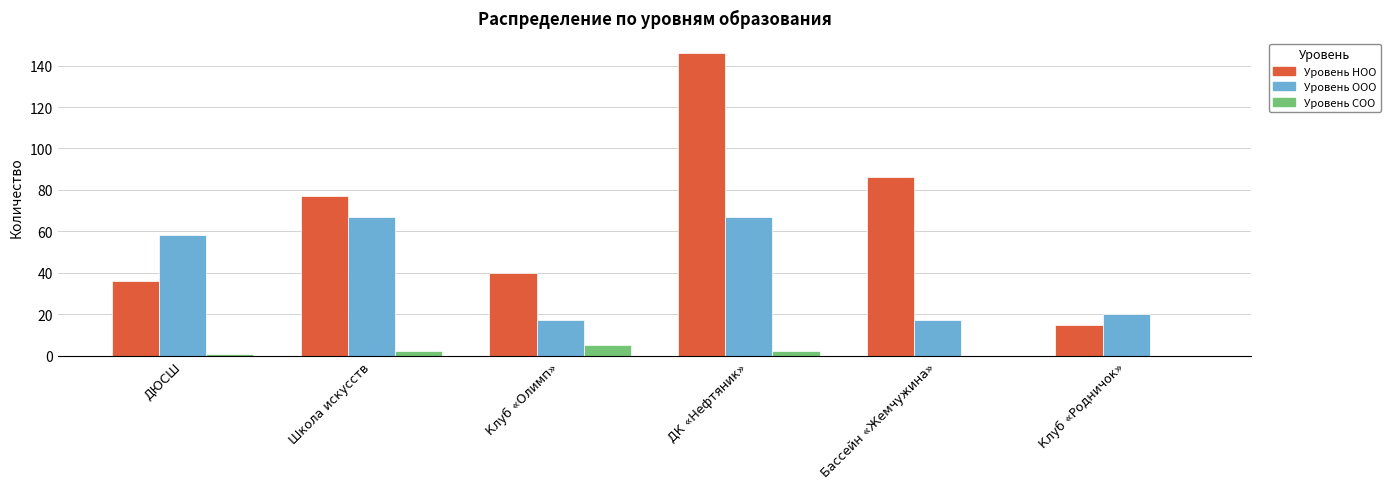

What is the approximate value of Уровень ООО at ДК «Нефтяник», to the nearest 10?

70